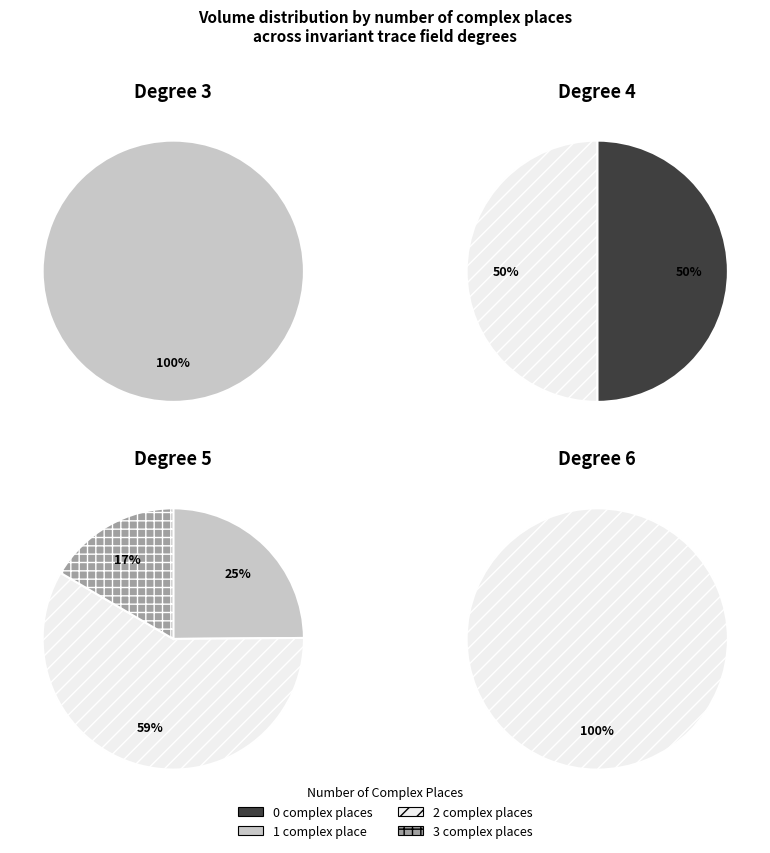

Is it true that 1 is 62% of the pie?

False